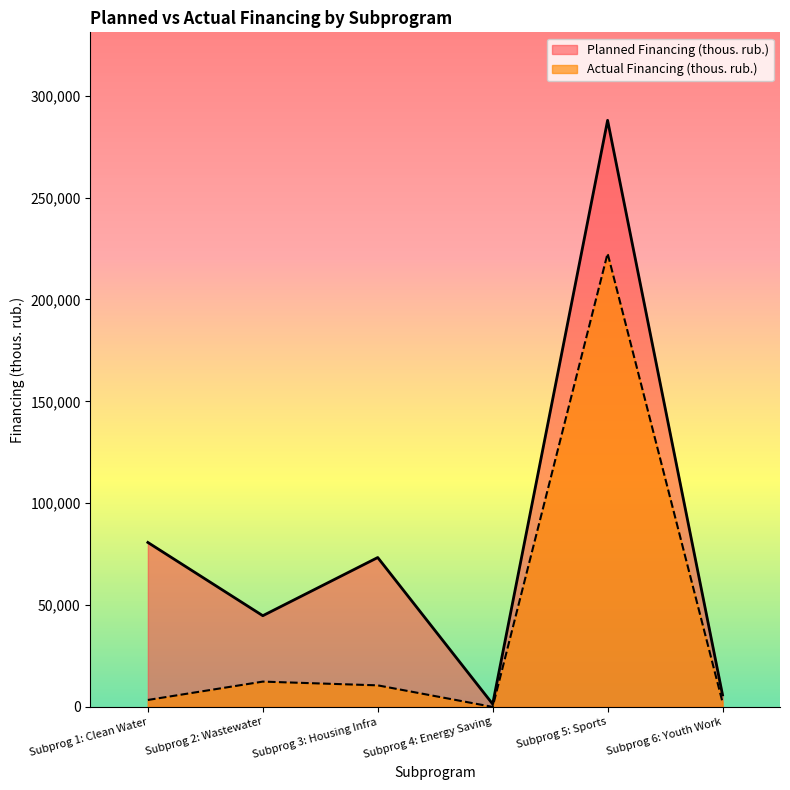

Read the Actual Financing (thous. rub.) value at Subprog 1: Clean Water.

3404.3